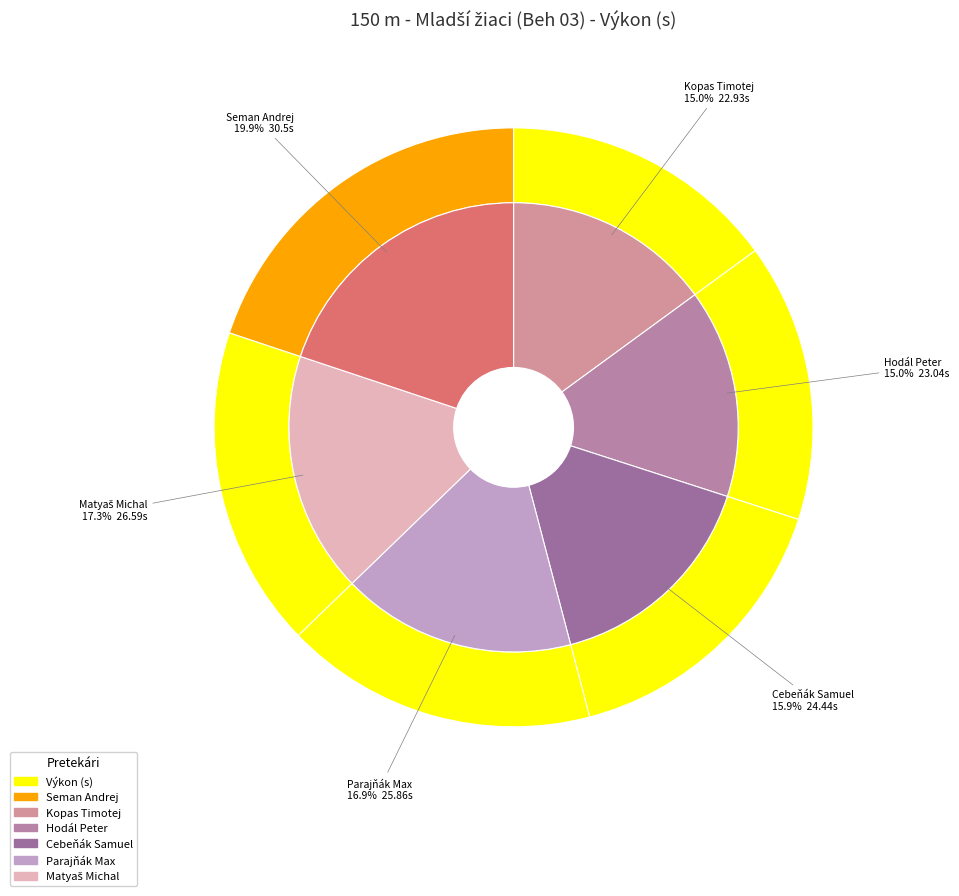

How many slices are in this pie chart?

6